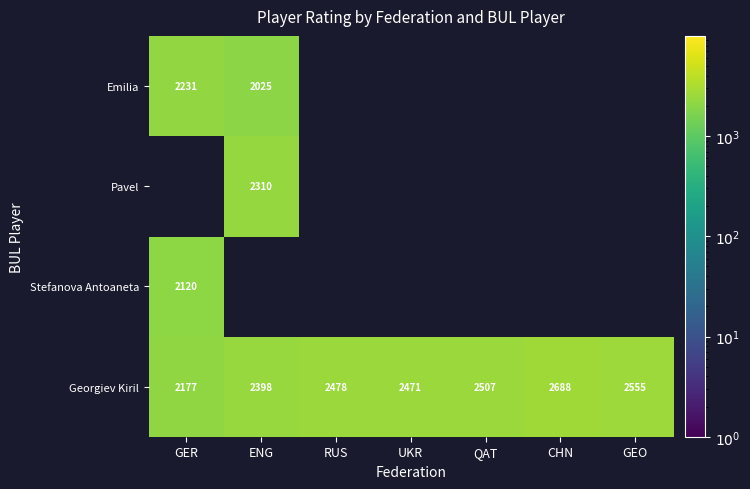

The value of Georgiev Kiril at RUS is 4224. True or false?

False